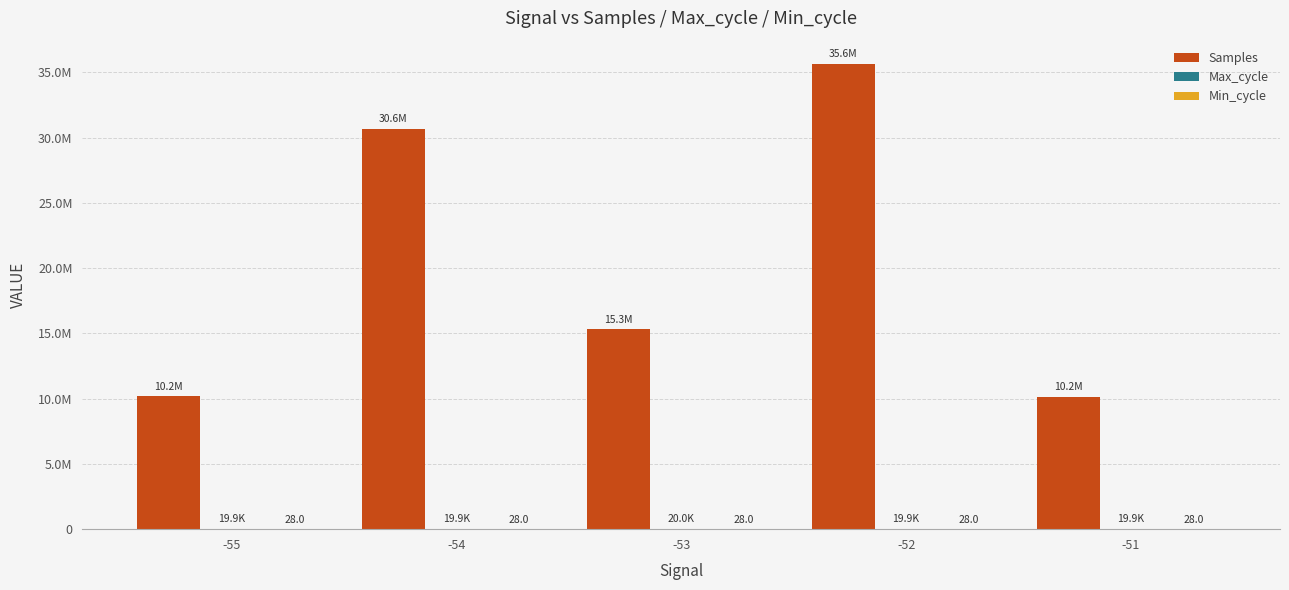

Where is Max_cycle nearest to the value 19938?

-52